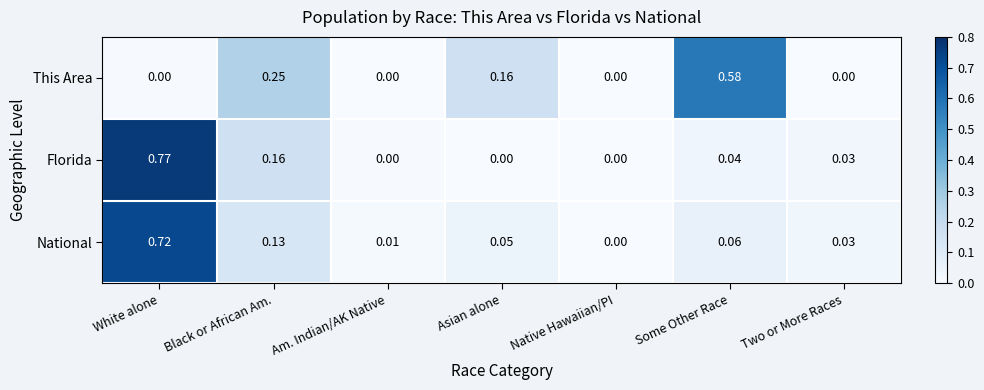

List the series in order of their peak value, lowest first.

This Area, National, Florida